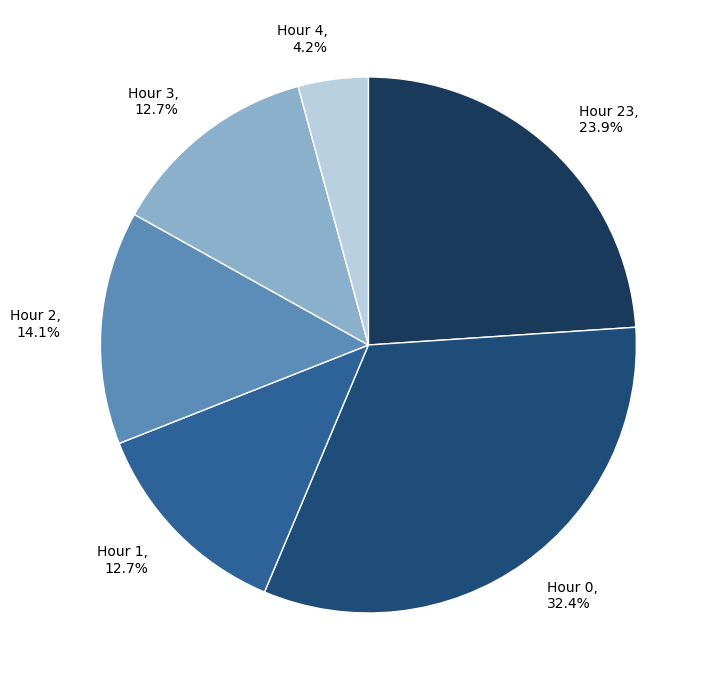

Which category has the biggest portion of the pie?

Hour 0